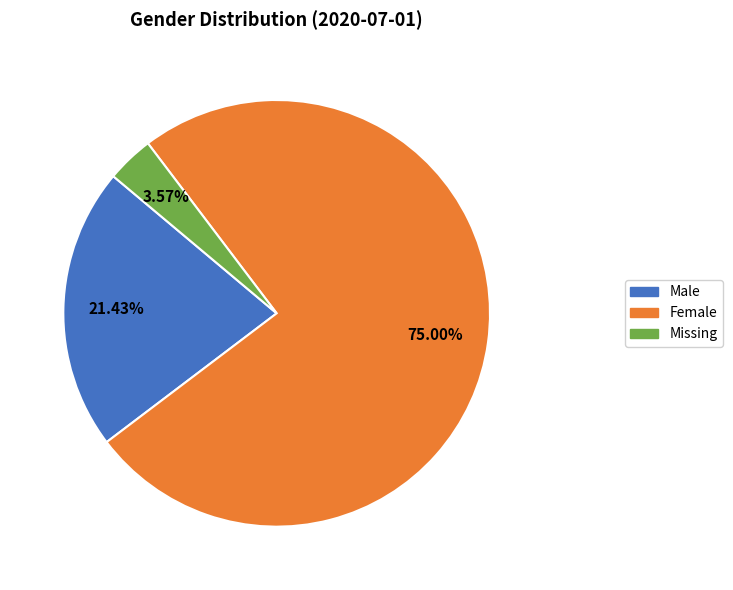

To the nearest percent, what is the average slice percentage?

33%